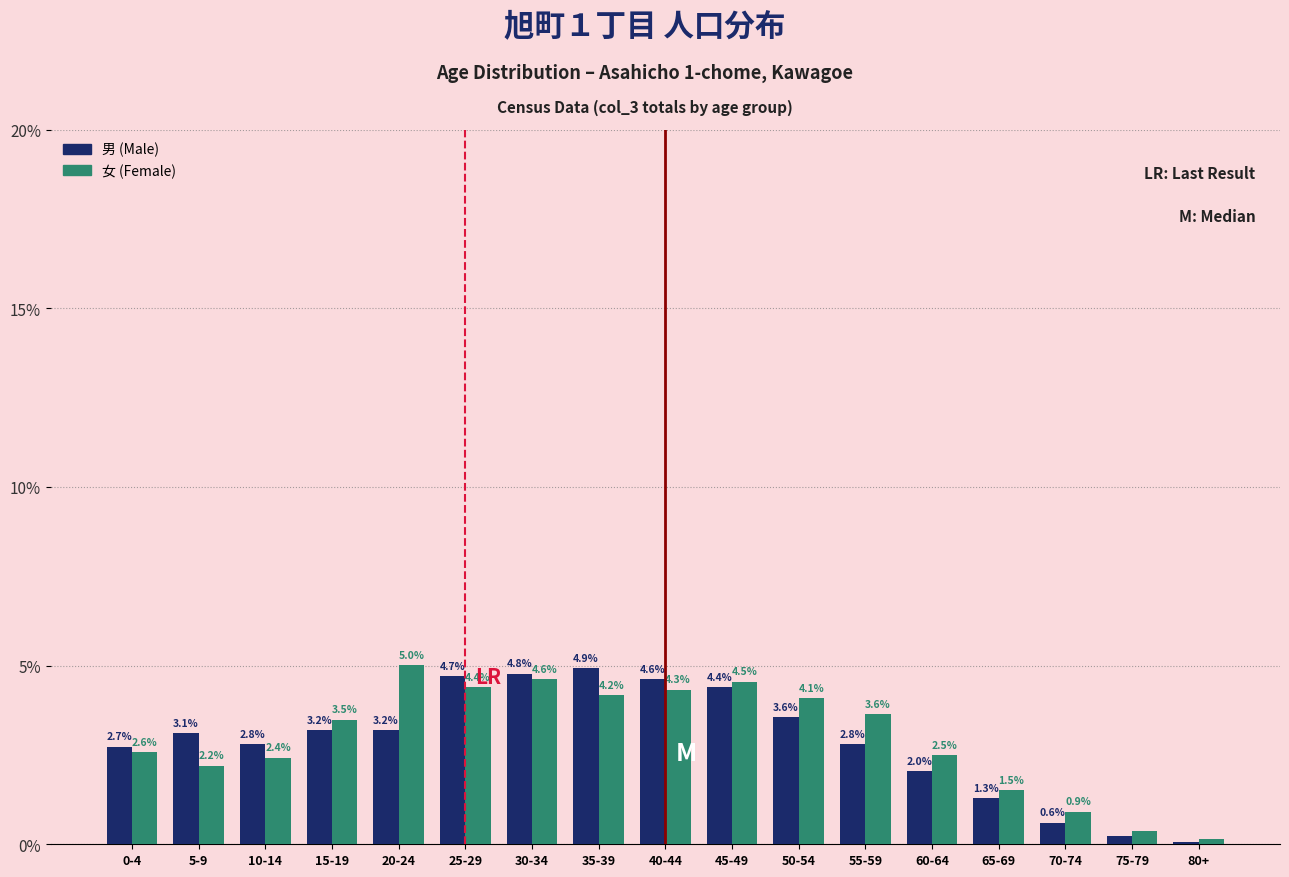

At which category does the chart reach its minimum across all series?

80+